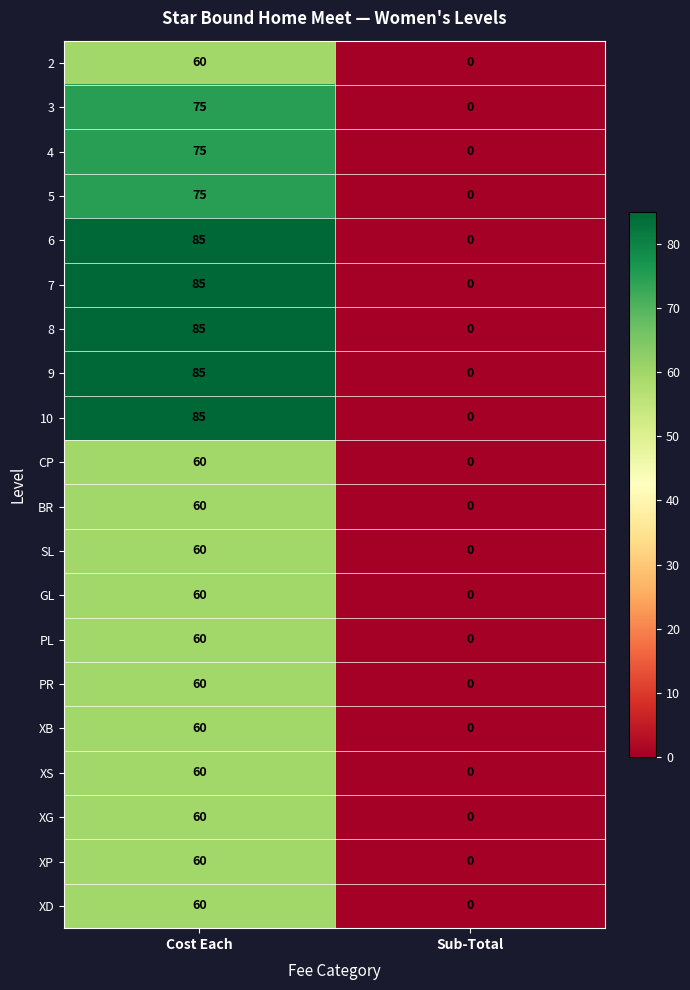

Which category has the highest value across all series?

Cost Each